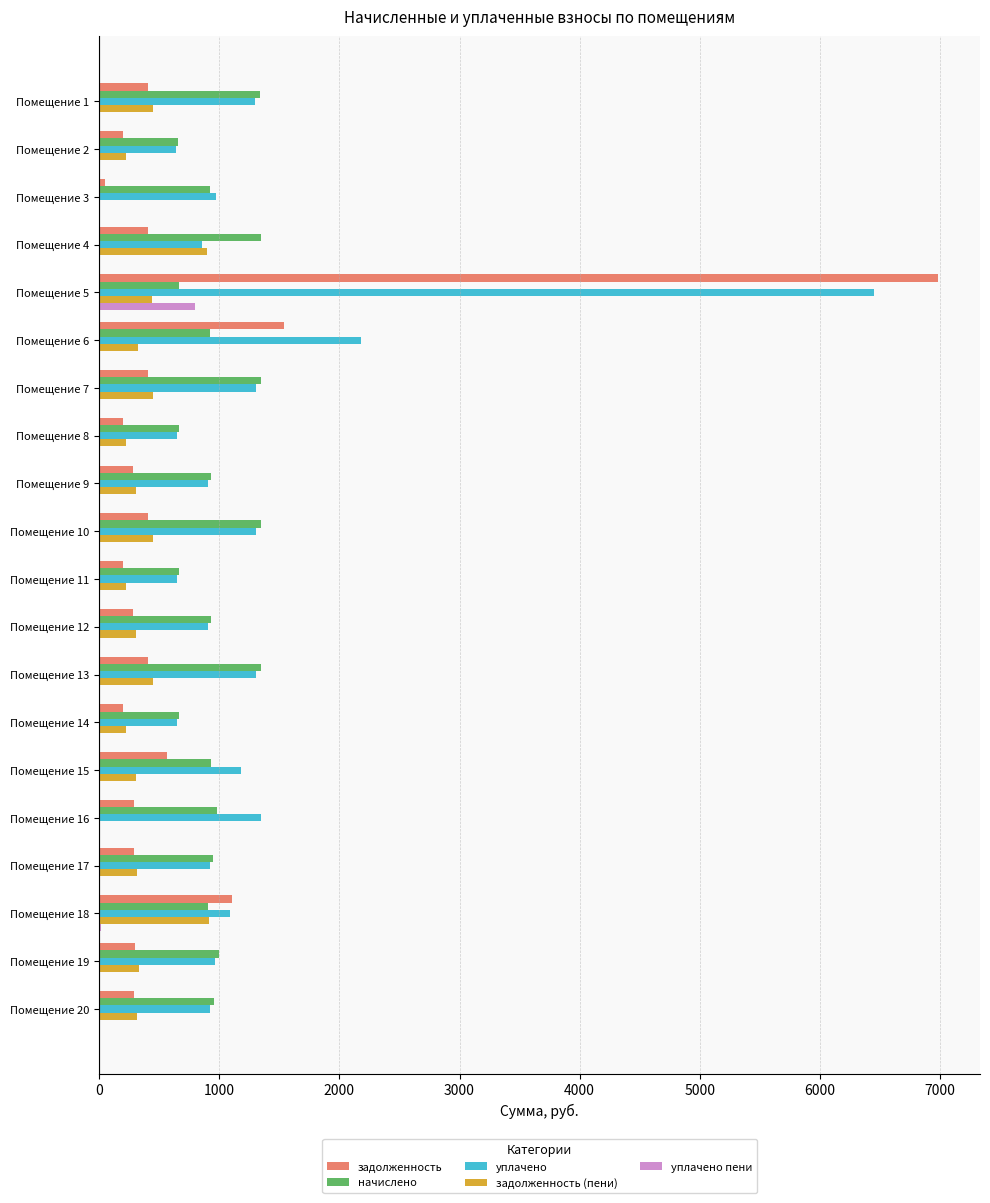

At which label is задолженность closest to 3517?

Помещение 6